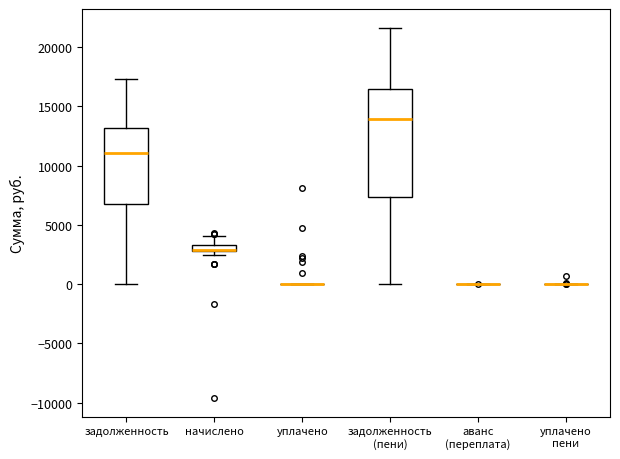

Comparing the boxes themselves (not the whiskers), which one is the tallest?

задолженность (пени)